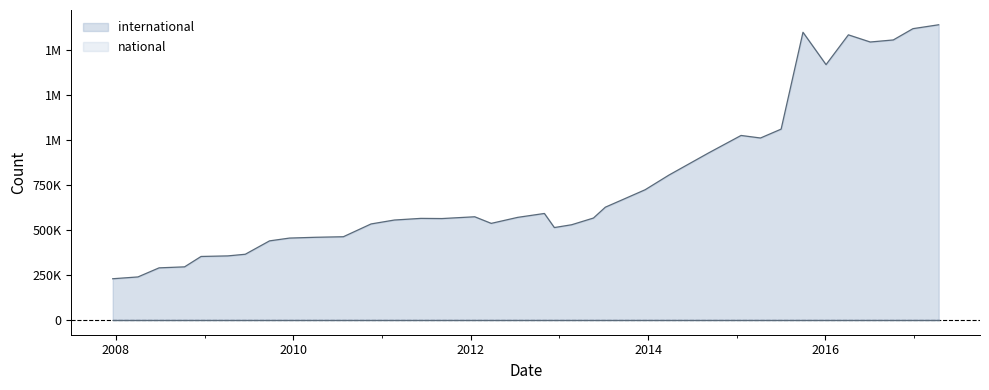

How many lines are shown in the chart?

2